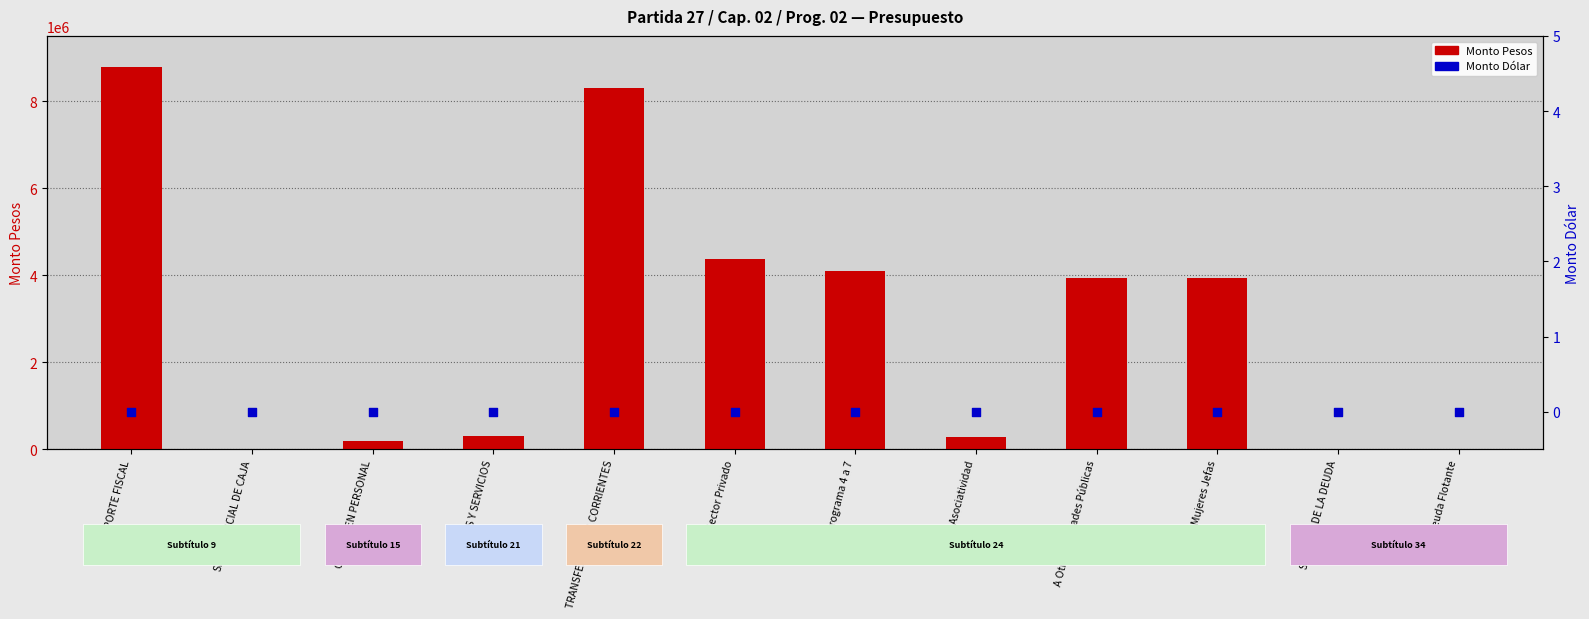

Which series reaches the minimum Y coordinate?

Monto Dólar